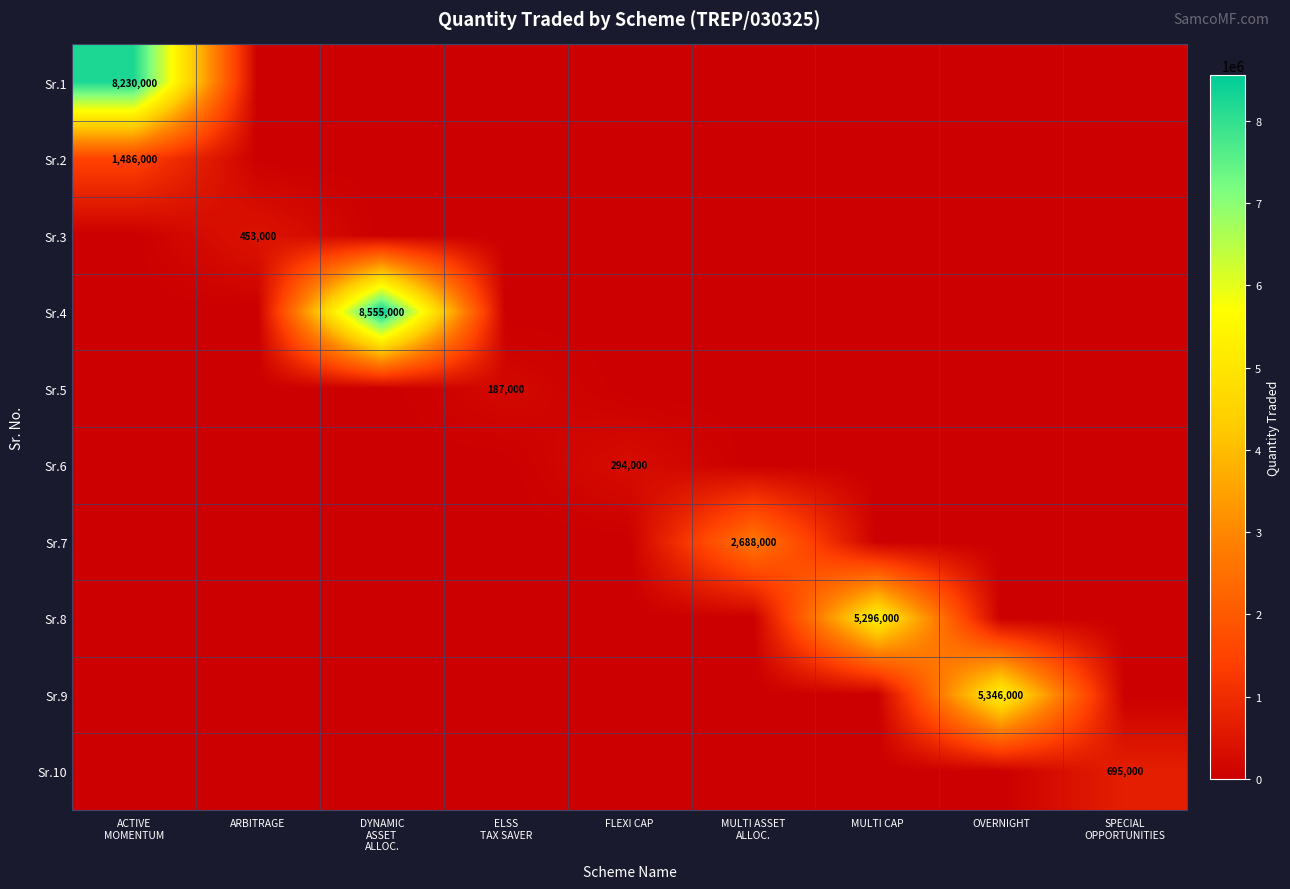

True or false: Sr.2 has a value of -844944 at MULTI ASSET ALLOC..

False